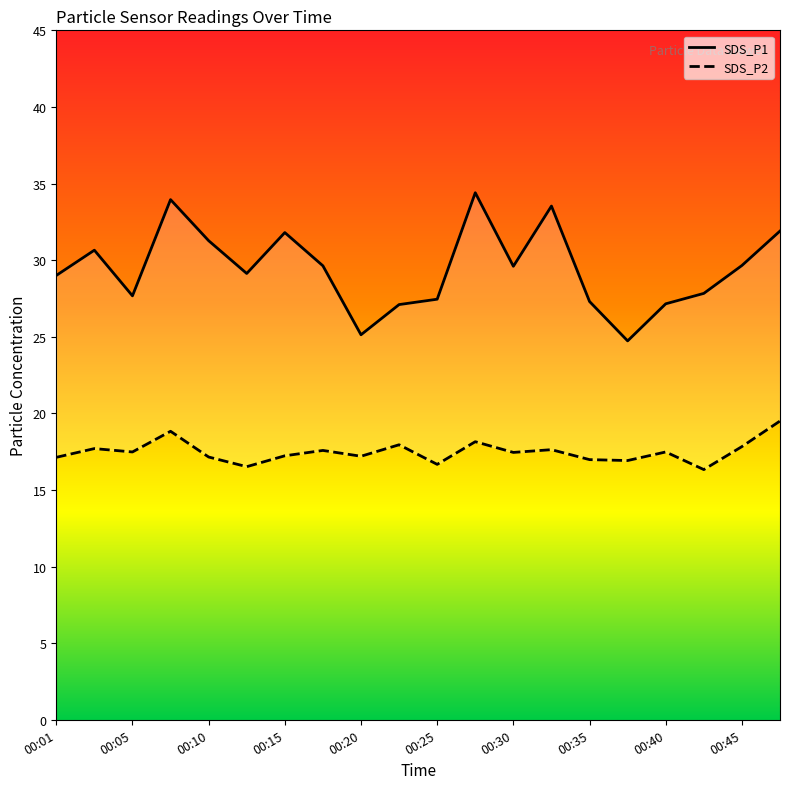

Reading left to right, extract all data points from this chart.

SDS_P1: 00:01=29.0	00:03=30.6	00:05=27.7	00:08=34.0	00:10=31.3	00:13=29.1	00:15=31.8	00:18=29.6	00:20=25.1	00:23=27.1	00:25=27.4	00:27=34.4	00:30=29.6	00:32=33.5	00:35=27.3	00:37=24.7	00:40=27.1	00:42=27.8	00:45=29.6	00:47=31.9
SDS_P2: 00:01=17.1	00:03=17.7	00:05=17.5	00:08=18.8	00:10=17.1	00:13=16.5	00:15=17.2	00:18=17.6	00:20=17.2	00:23=17.9	00:25=16.7	00:27=18.1	00:30=17.4	00:32=17.6	00:35=17.0	00:37=16.9	00:40=17.5	00:42=16.3	00:45=17.8	00:47=19.5